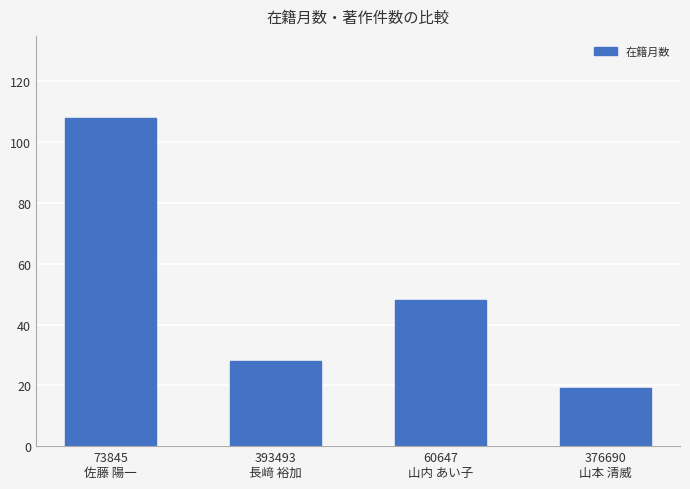

Which category has the highest value across all series?

73845
佐藤 陽一